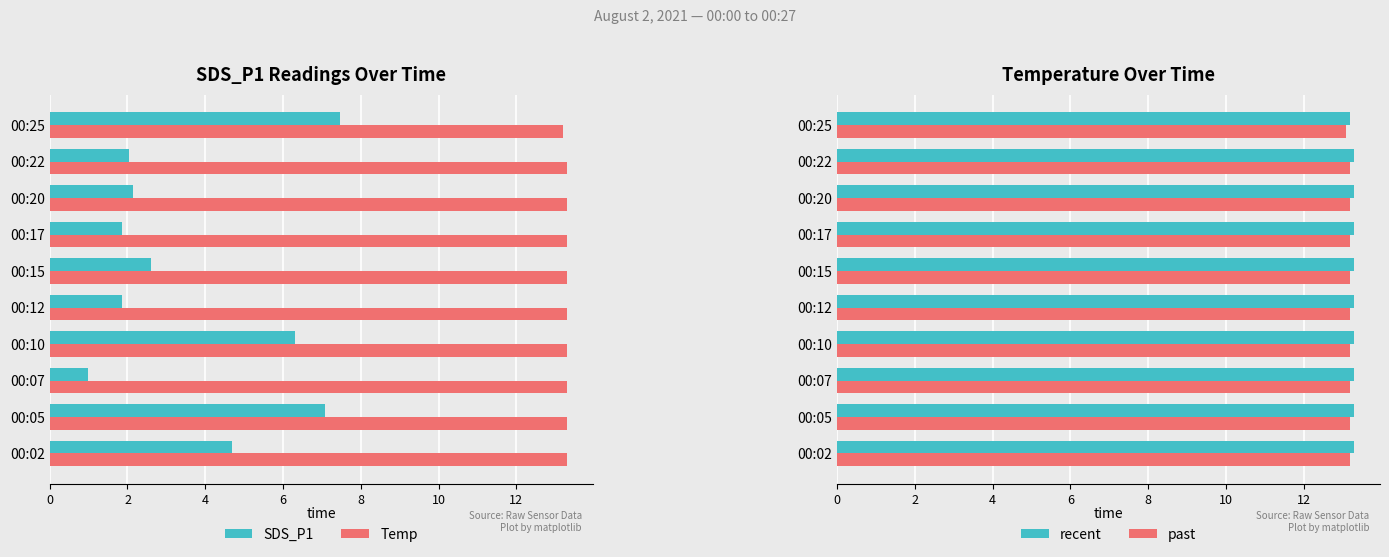

Which category has the highest value in the SDS_P1 series?

00:25